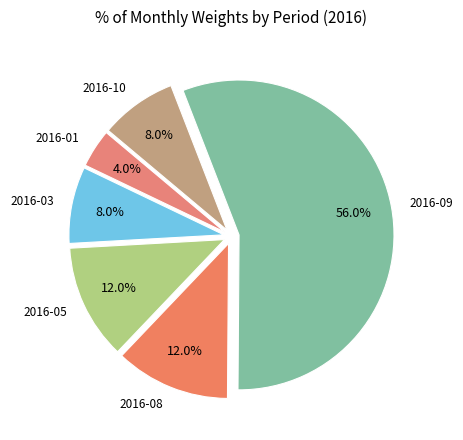

What is the ratio of the value at 2016-01 to the value at 2016-08?

0.3